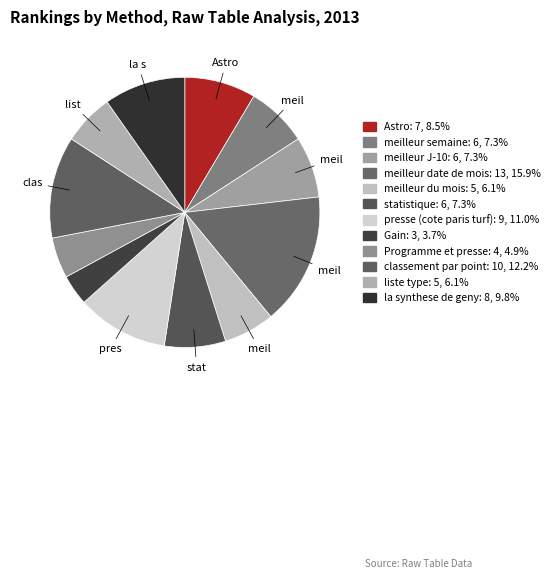

How many segments does this pie chart have?

12